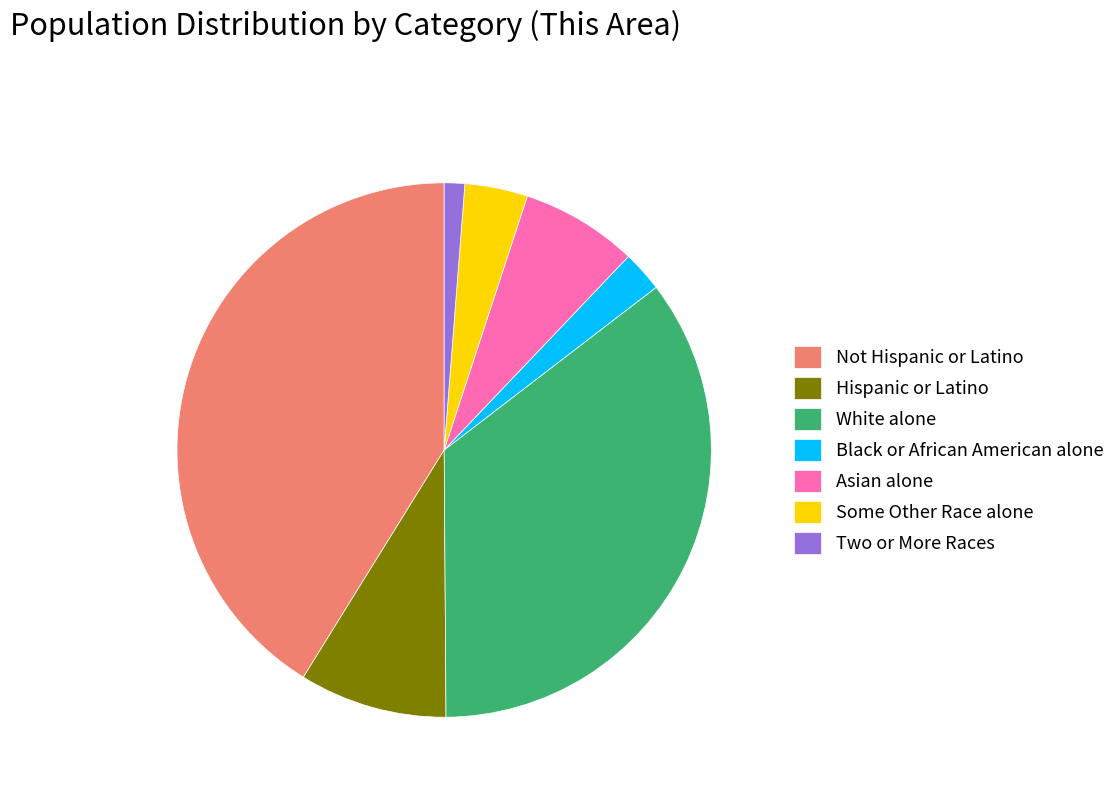

True or false: Black or African American alone accounts for 11% of the total.

False